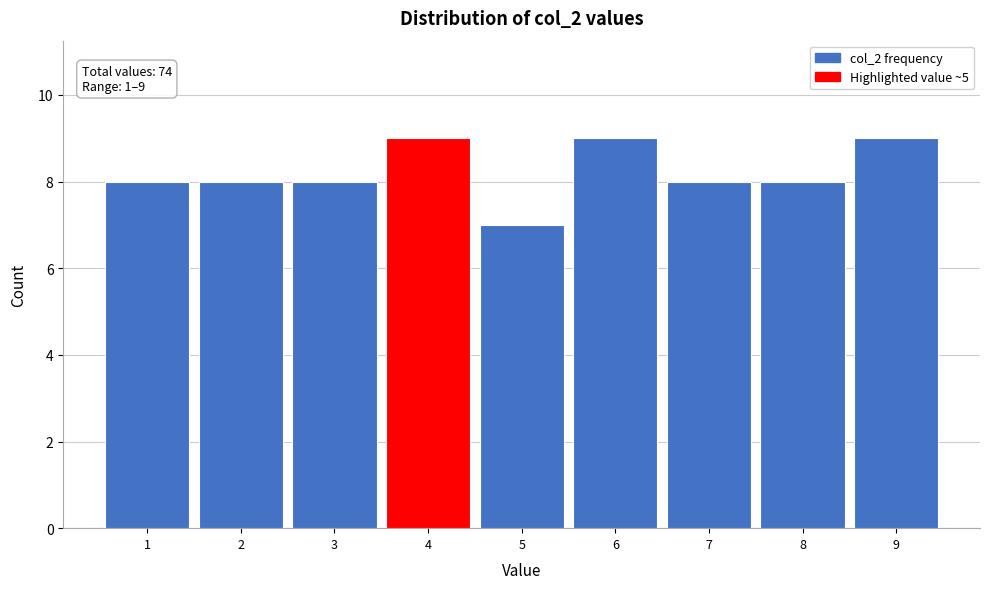

Reading left to right, what are all the values shown in this chart?

1=8	2=8	3=8	4=9	5=7	6=9	7=8	8=8	9=9